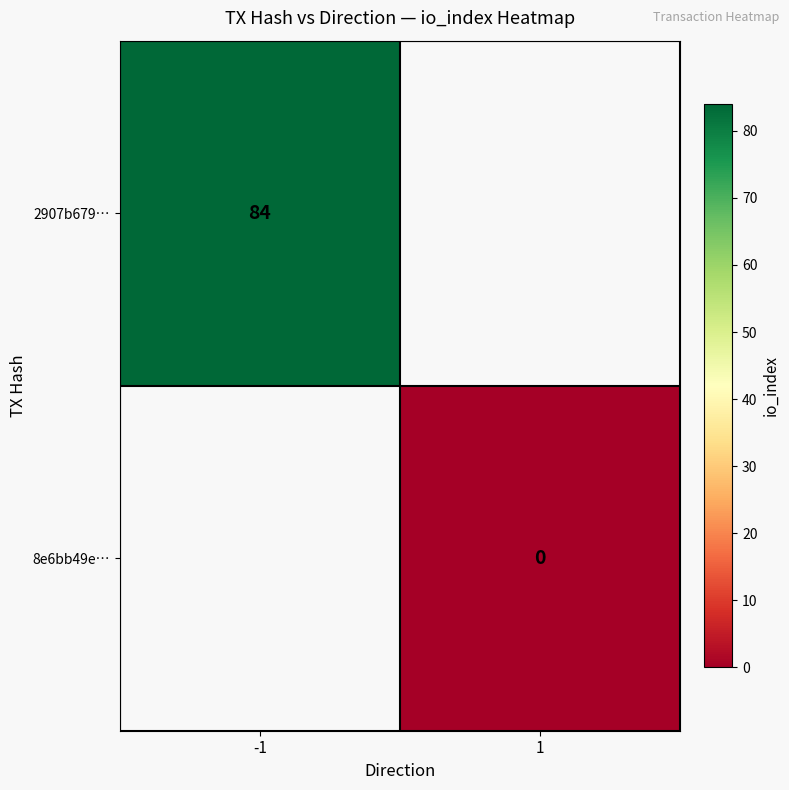

Is it true that 2907b679… equals 42.6 at -1?

False